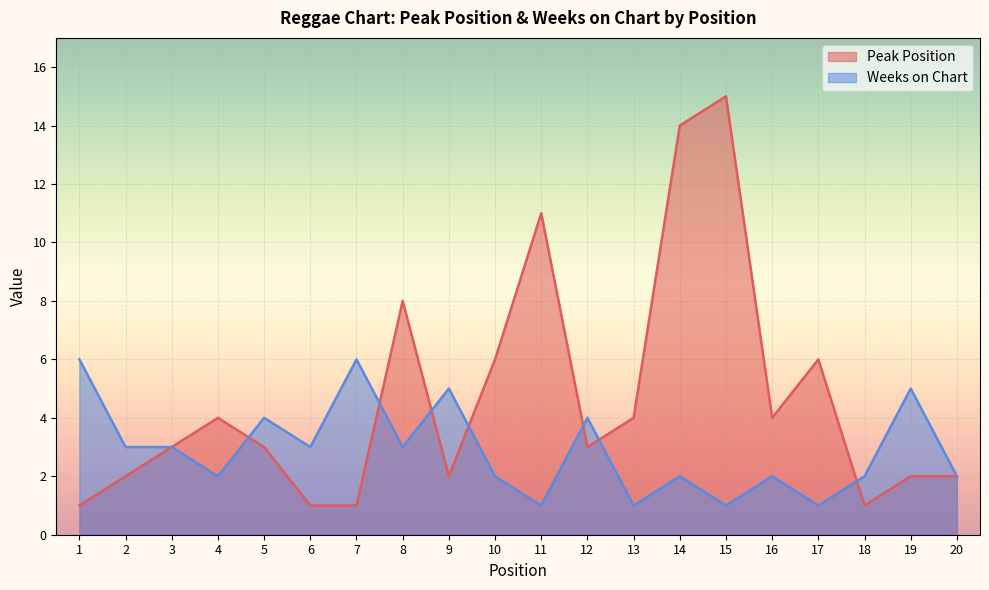

Which series has the widest spread of values?

Peak Position